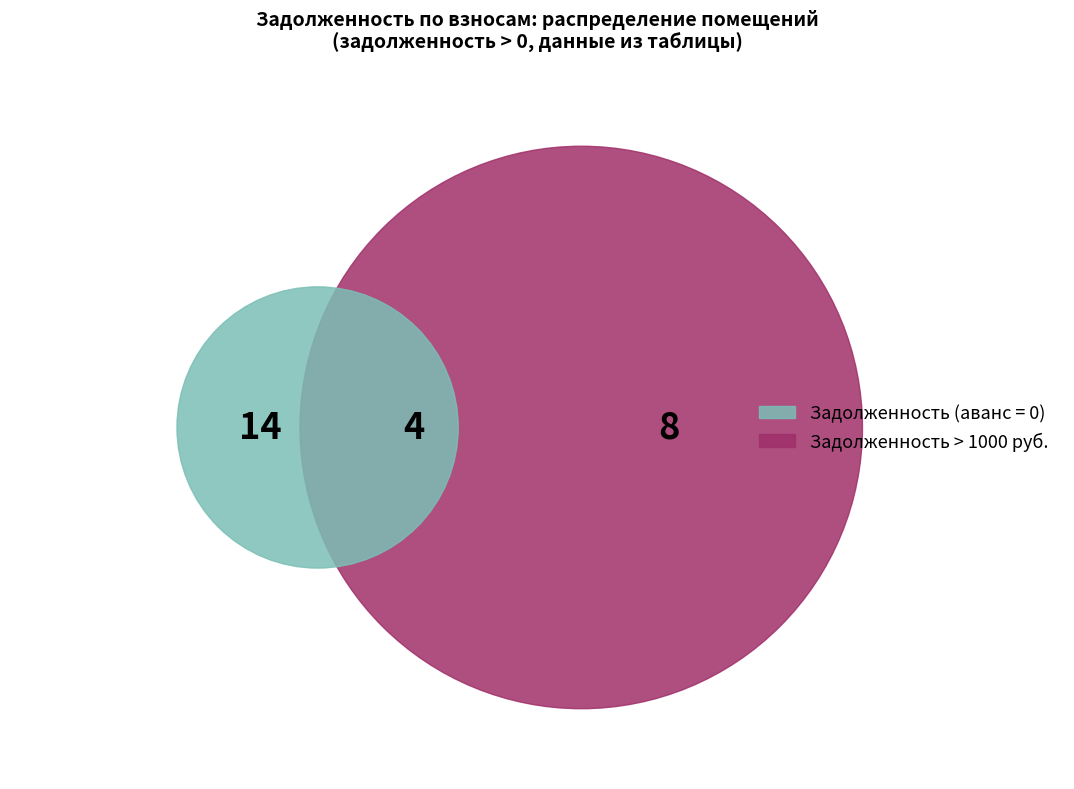

Between 17 and 11, which is larger?

17